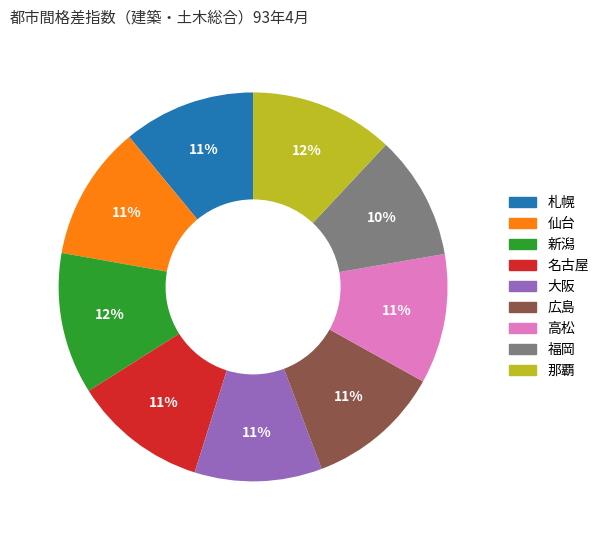

To the nearest percent, what is the combined percentage of 仙台 and 大阪?

22%